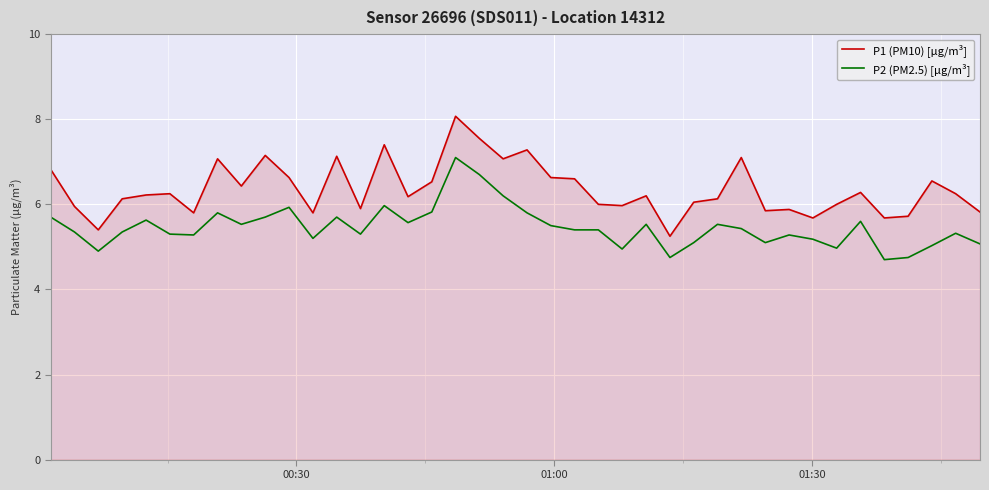

What is the lowest value of the P2 (PM2.5) [µg/m³] series?

4.7